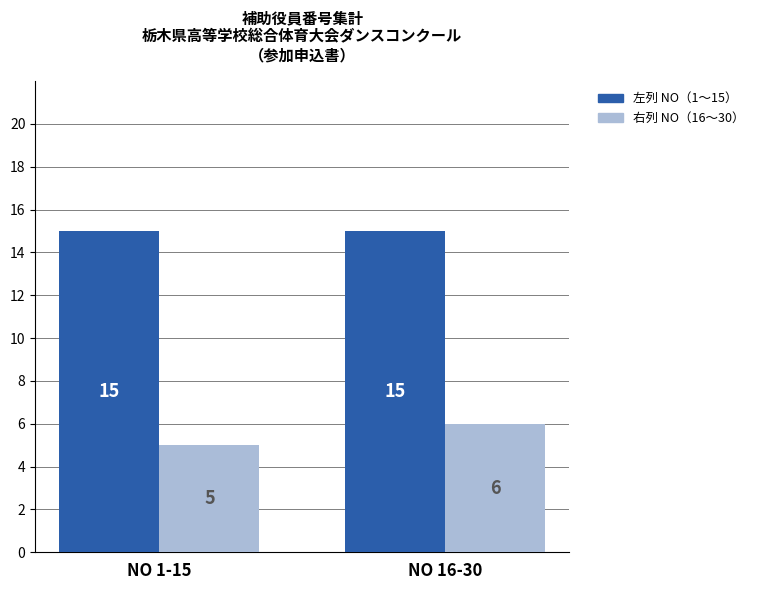

The 右列 NO（16〜30） series shows 2 at NO 1-15. True or false?

False